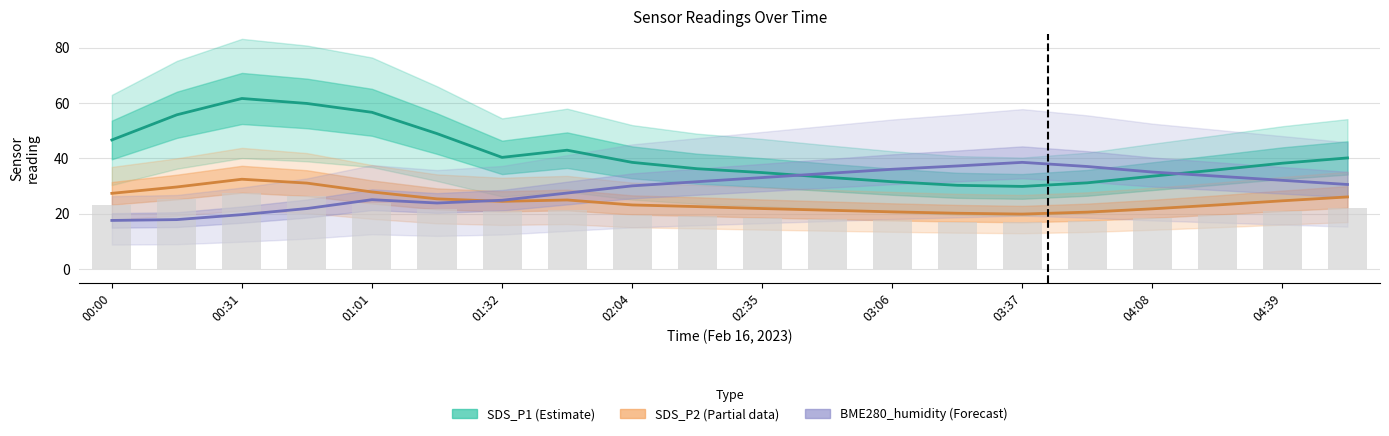

True or false: SDS_P2 (Partial) has a value of 5.8 at 04:08.

False